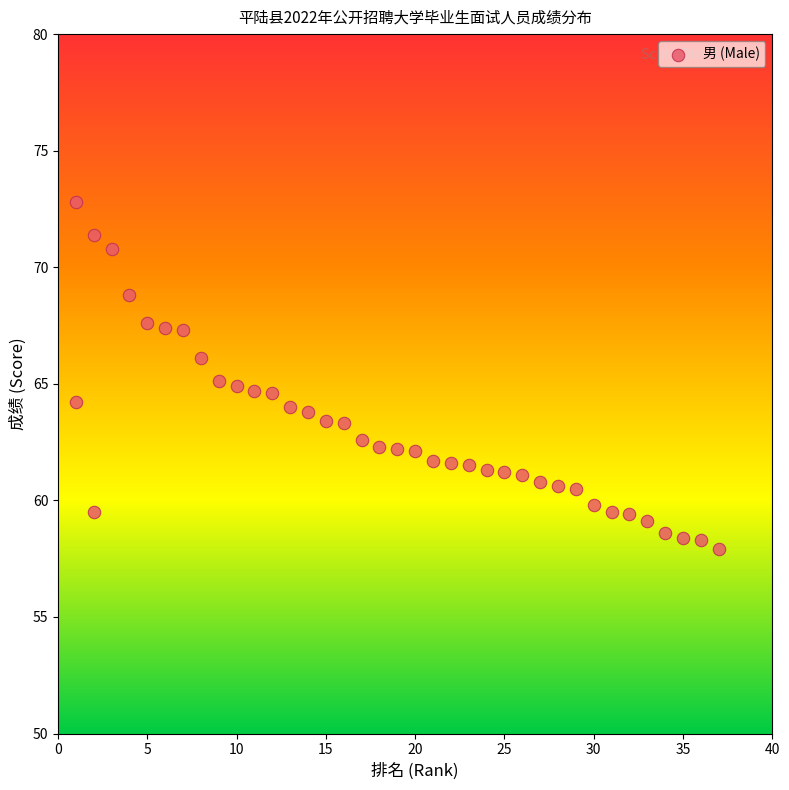

What is the range of X values (max minus min)?

36.0